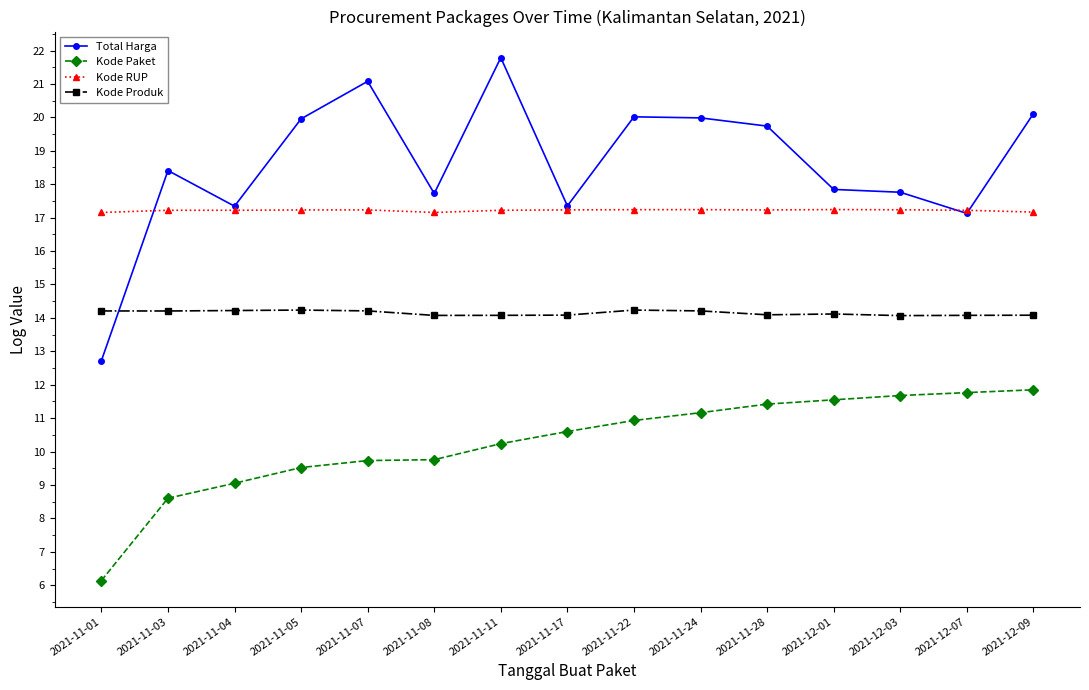

The value of Kode Produk at 2021-12-01 is 14.1. True or false?

True